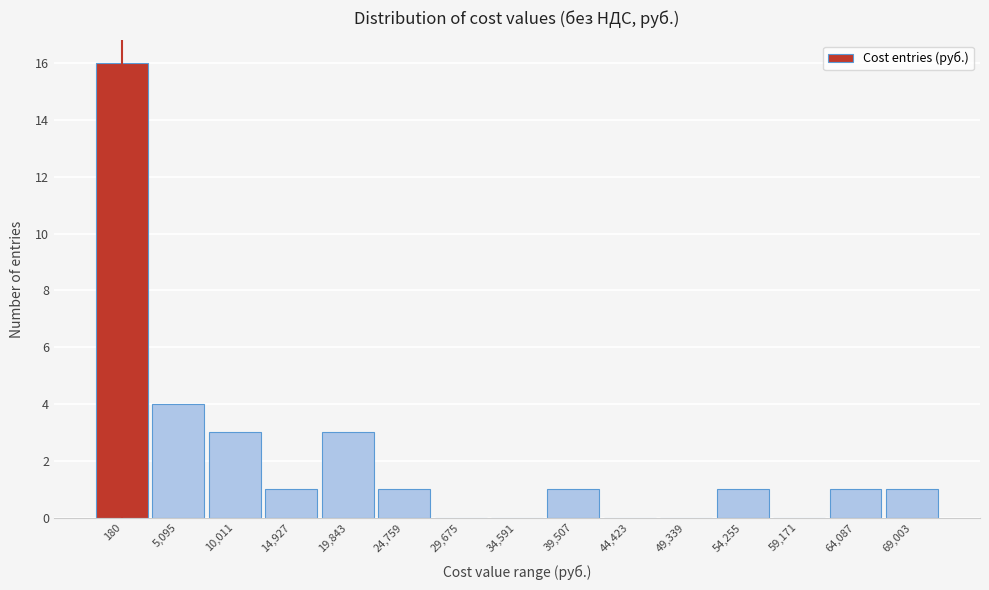

Reading left to right, transcribe all the data shown in this chart.

180=16	5,095=4	10,011=3	14,927=1	19,843=3	24,759=1	29,675=0	34,591=0	39,507=1	44,423=0	49,339=0	54,255=1	59,171=0	64,087=1	69,003=1